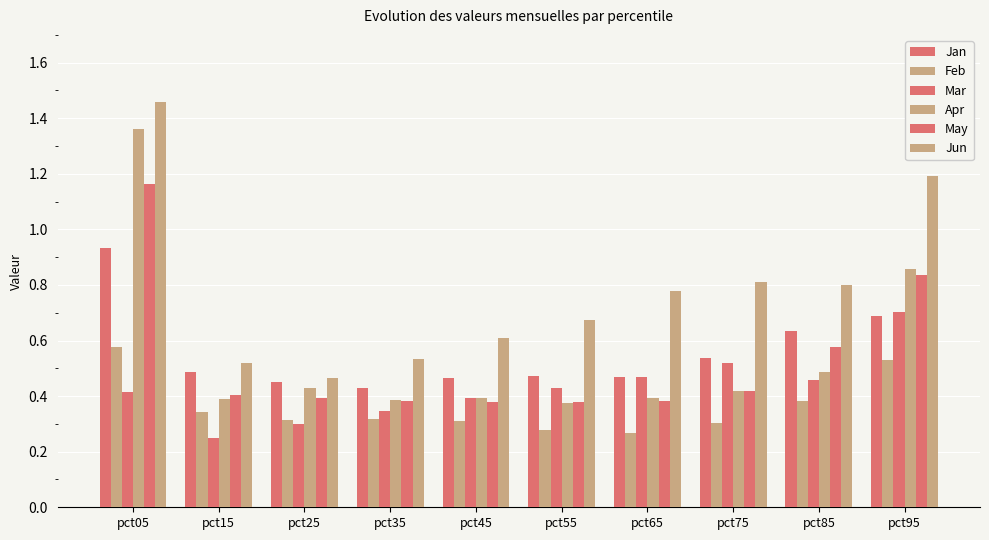

How many groups of bars are there?

10